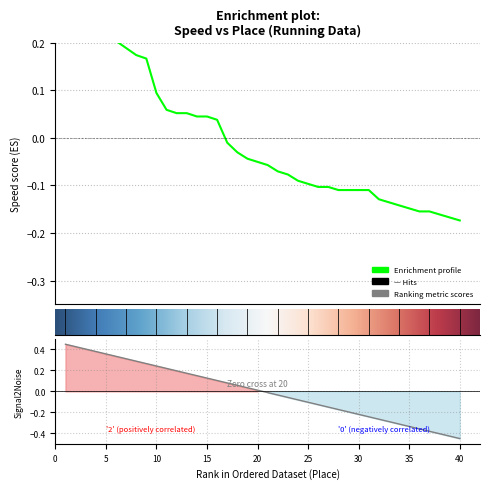

What is the change in value from 9 to 26?

-0.3